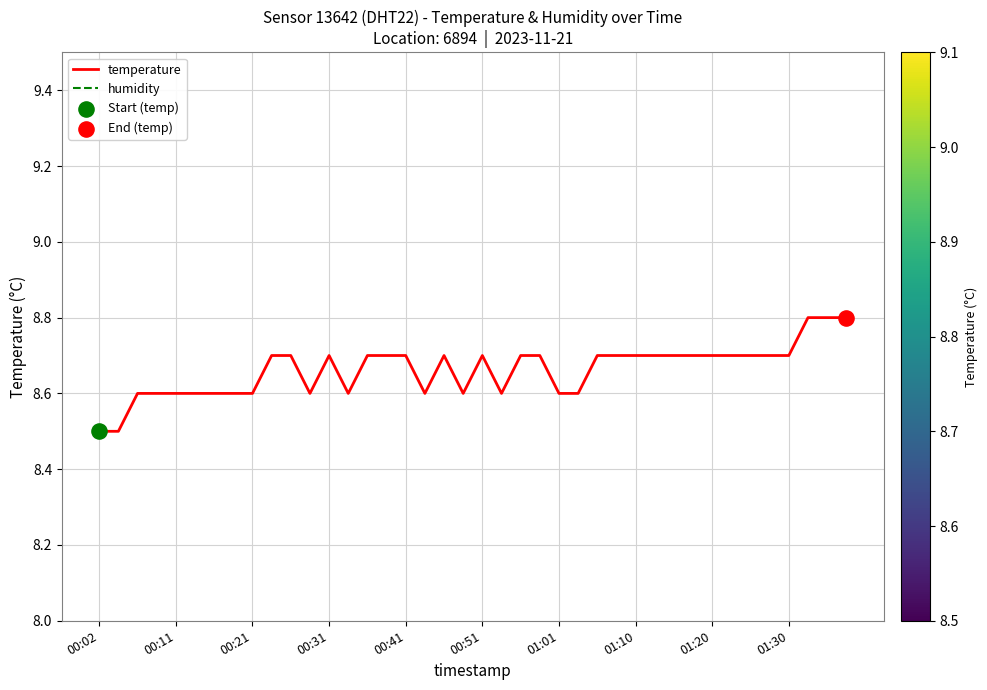

Which series has the largest total across all categories?

temperature